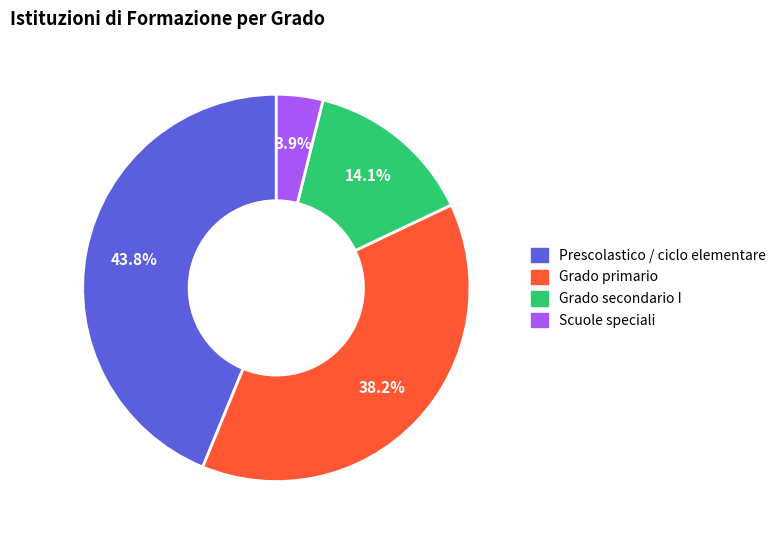

Rank the categories by value from lowest to highest.

Scuole speciali, Grado secondario I, Grado primario, Prescolastico / ciclo elementare